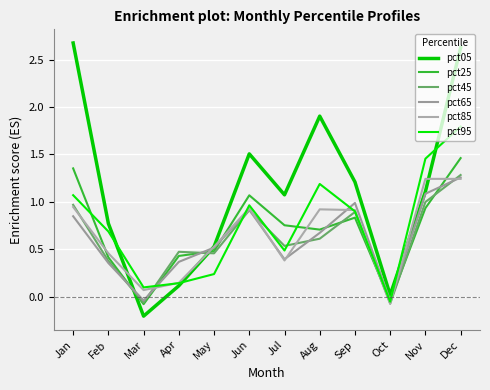

Does the chart have visible grid lines?

Yes